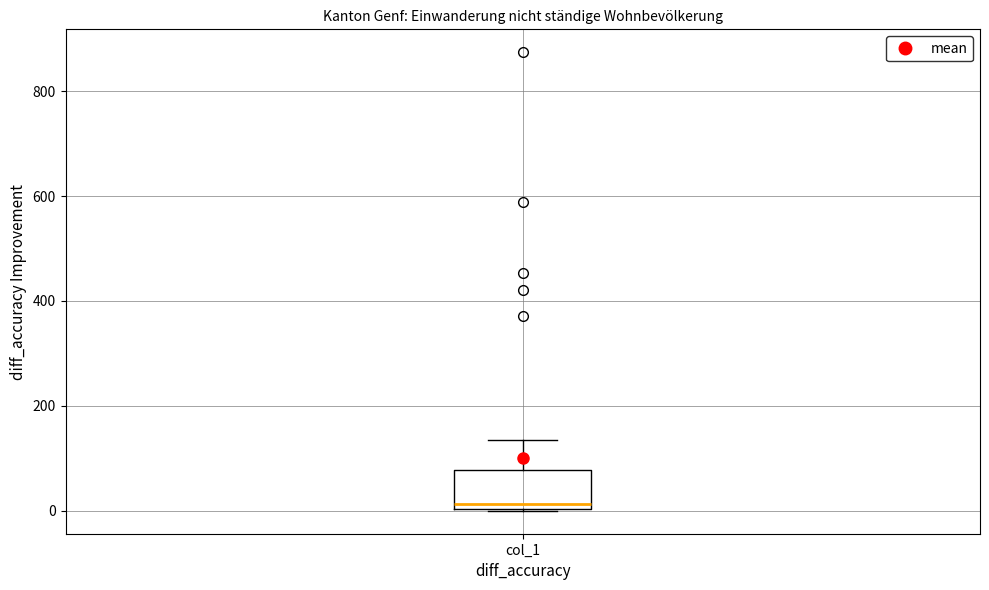

Read this box plot against the y-axis: the position of the median line, the range covered by the box, and the ends of both whiskers. The values are not printed on the chart, so give them approximately, as read against the axis.

median 20, box 0 to 80, whiskers 0 to 140